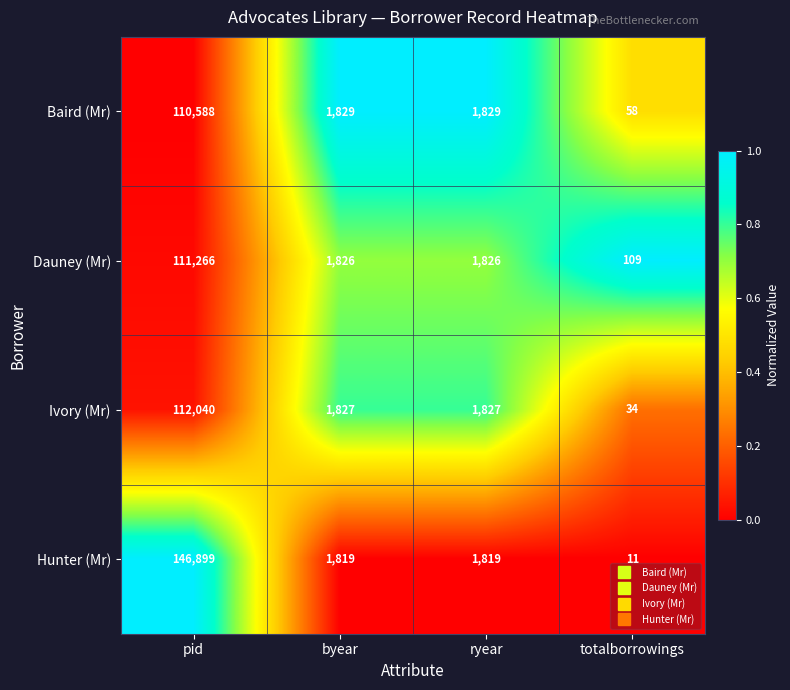

What is the average value of the Ivory (Mr) series?

28932